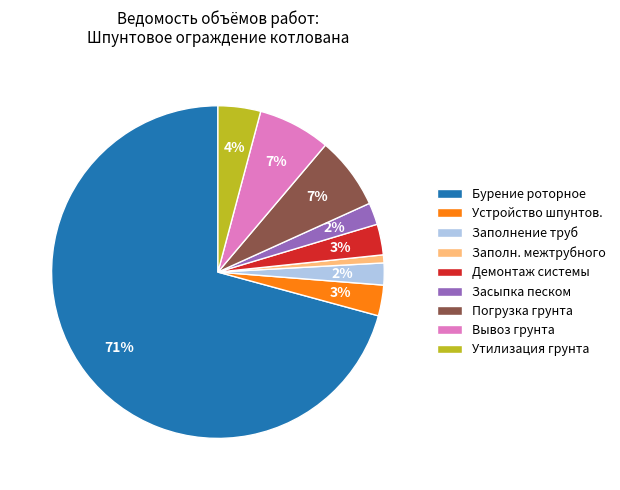

How many slices are in this pie chart?

9